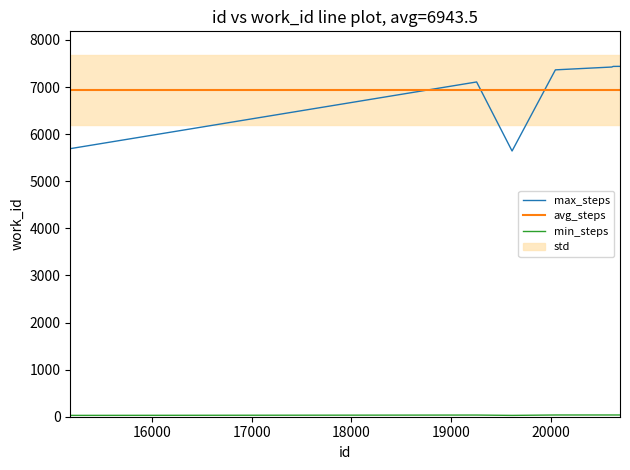

How many times do avg_steps and max_steps cross each other?

3